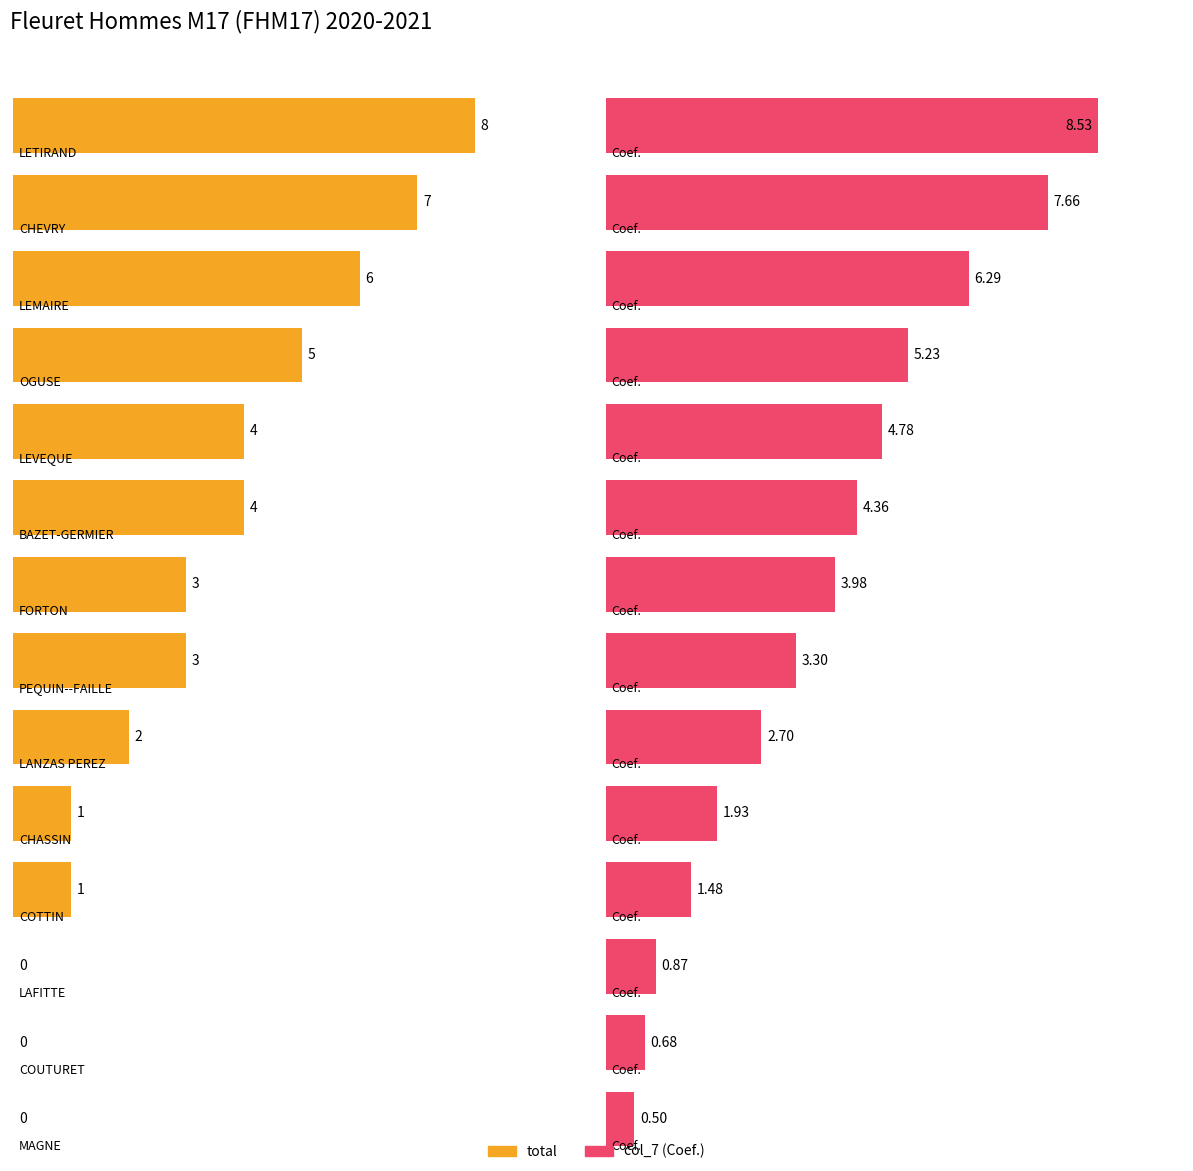

True or false: total has a value of 0.0 at LAFITTE.

True